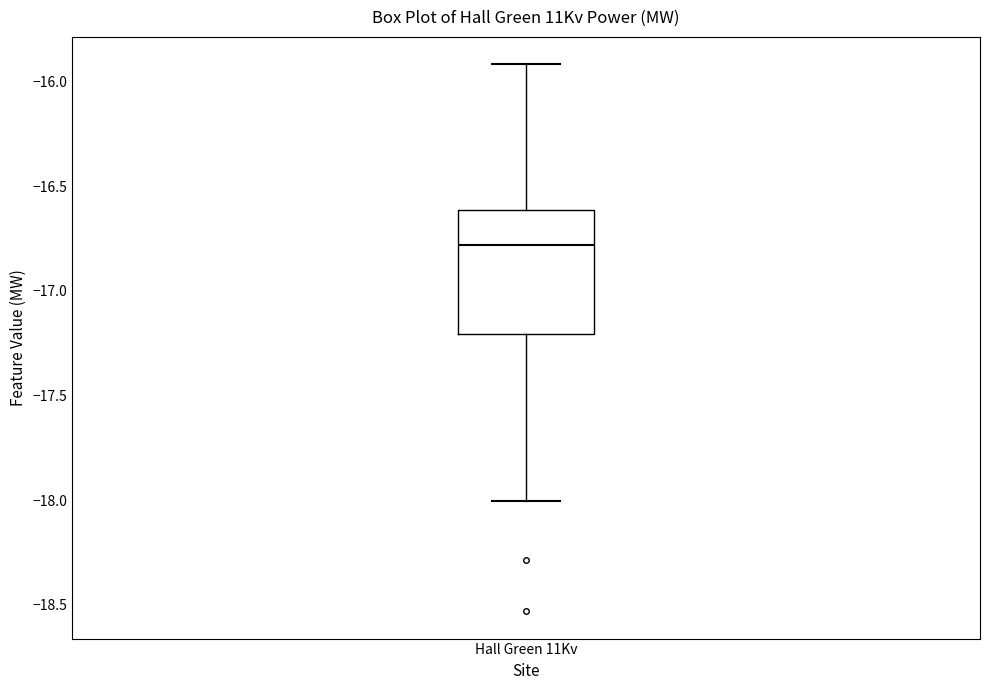

Read this box plot against the y-axis: the position of the median line, the range covered by the box, and the ends of both whiskers. The values are not printed on the chart, so give them approximately, as read against the axis.

median -16.8, box -17.2 to -16.6, whiskers -18.0 to -15.9